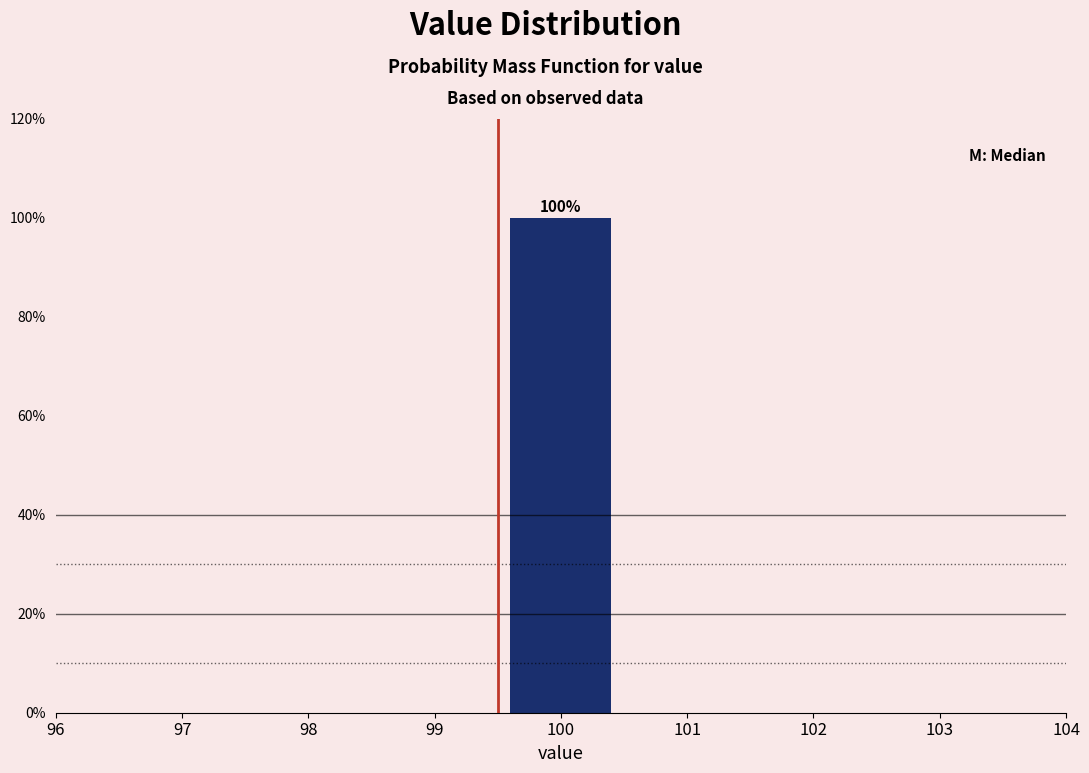

Reading left to right, extract all data points from this chart.

96=0	97=0	98=0	99=0	100=100	101=0	102=0	103=0	104=0